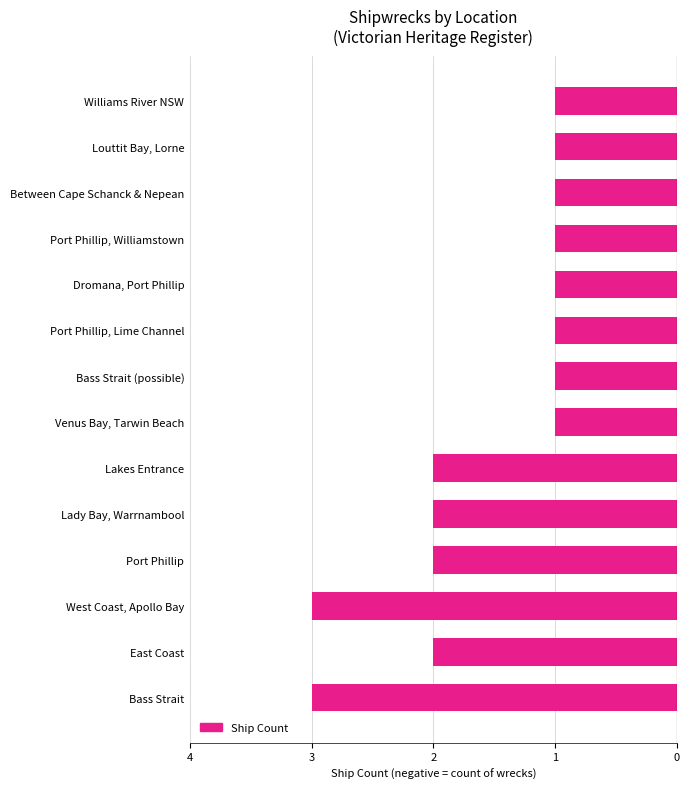

Are the bars horizontal?

Yes